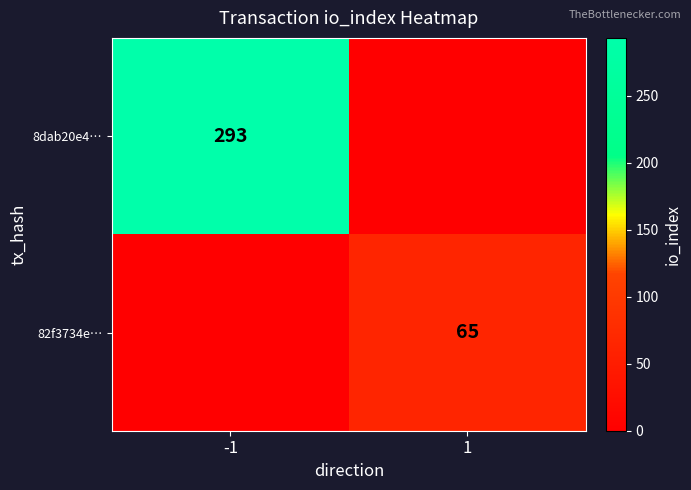

At how many categories does at least one series exceed 156?

1